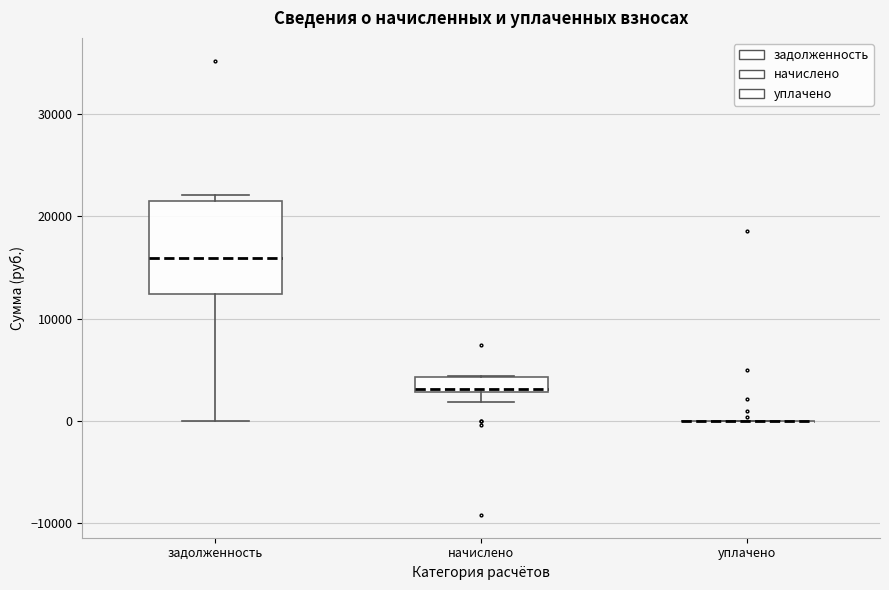

Comparing the boxes themselves (not the whiskers), which one is the tallest?

задолженность